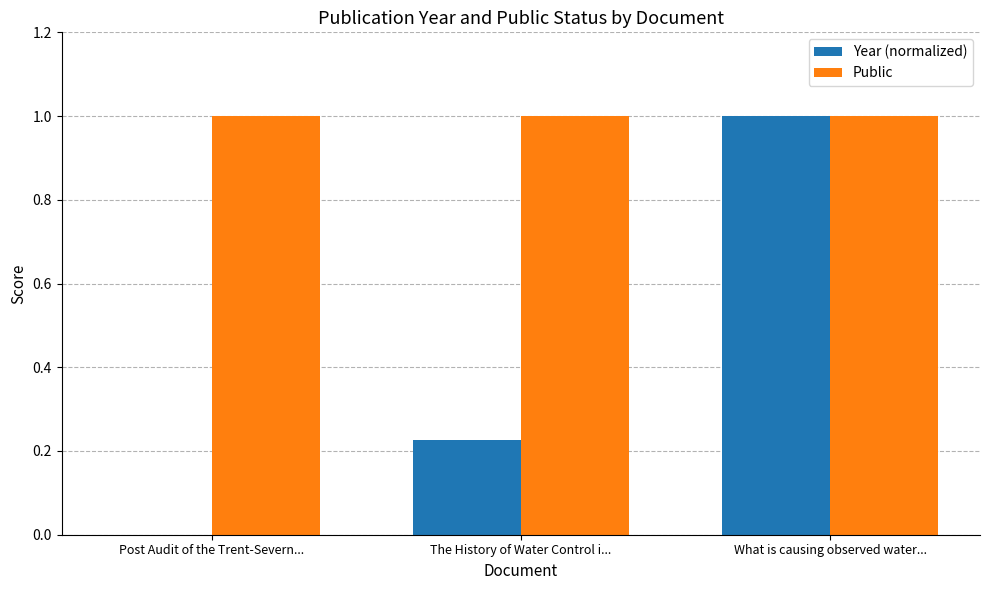

Between The History of Water Control i... and What is causing observed water..., which series saw the biggest shift?

Year (normalized)